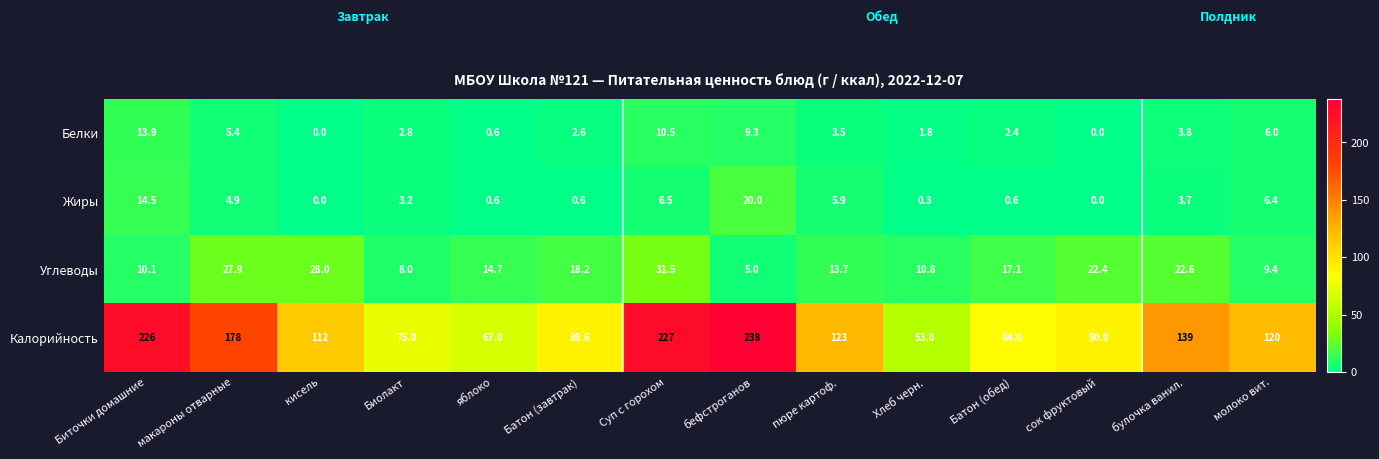

What is the lowest value of the Калорийность series?

53.0